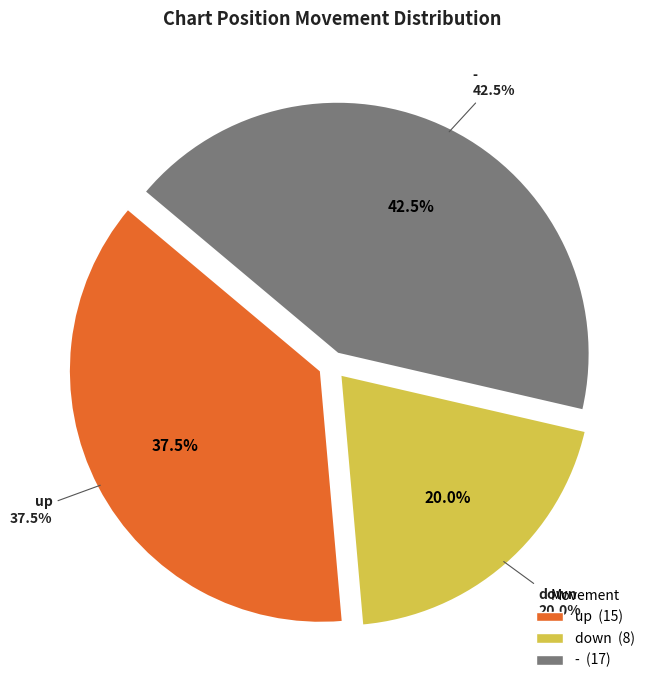

Count the number of slices in the pie.

3